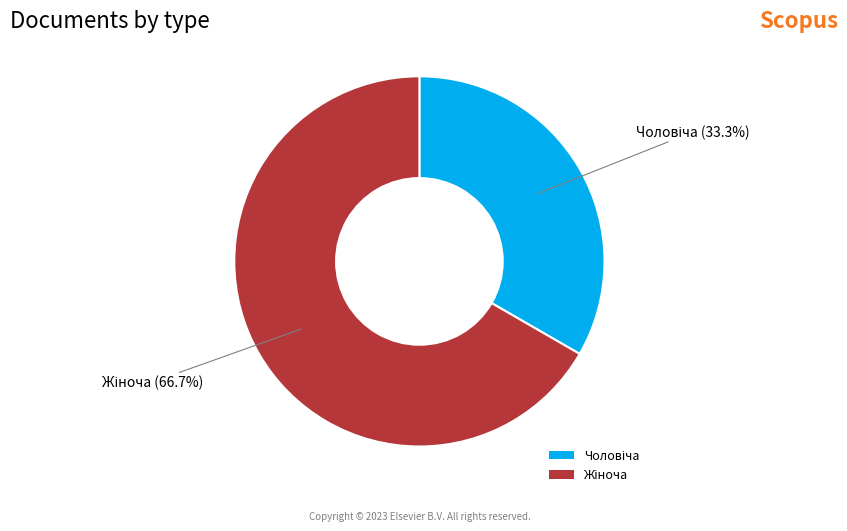

Does any single category account for the majority?

Yes